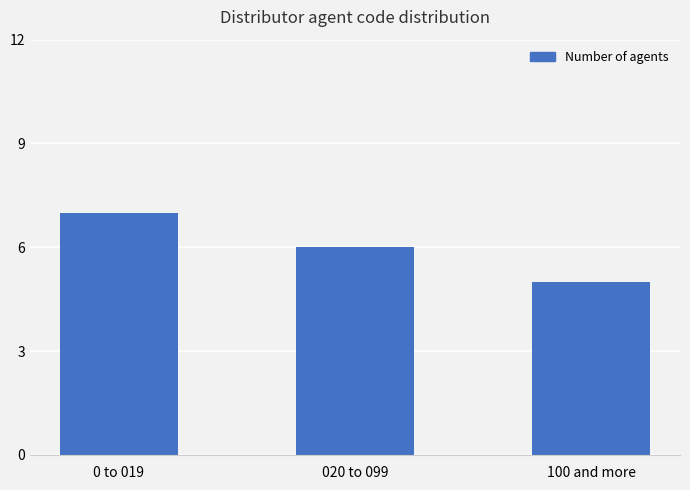

What is the average value?

6